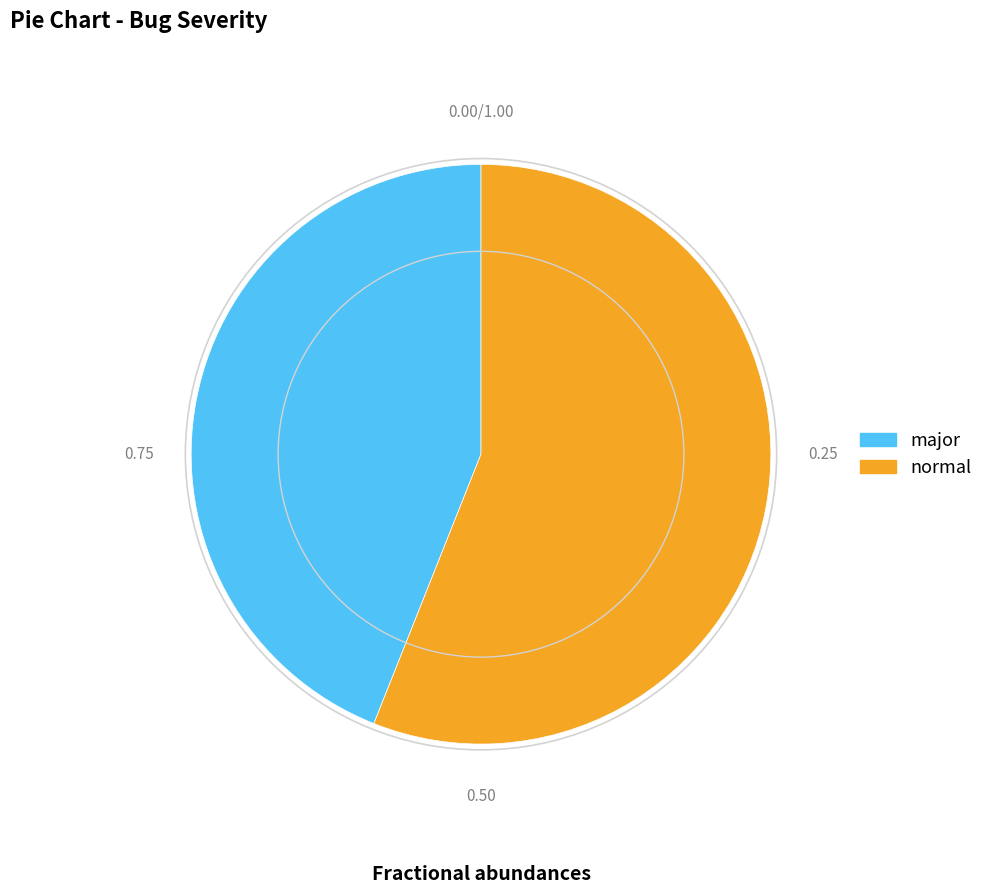

Between major and normal, which is larger?

normal